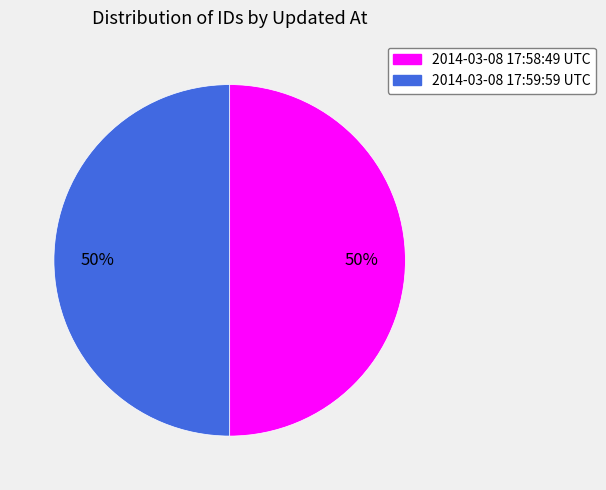

What is the ratio of the value at 2014-03-08 17:58:49 UTC to the value at 2014-03-08 17:59:59 UTC?

1.0